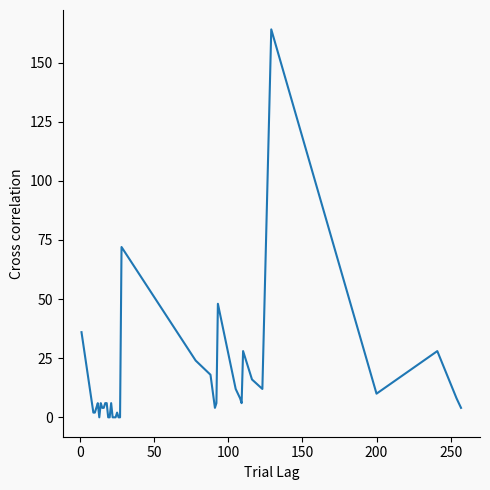

What is the average value?

15